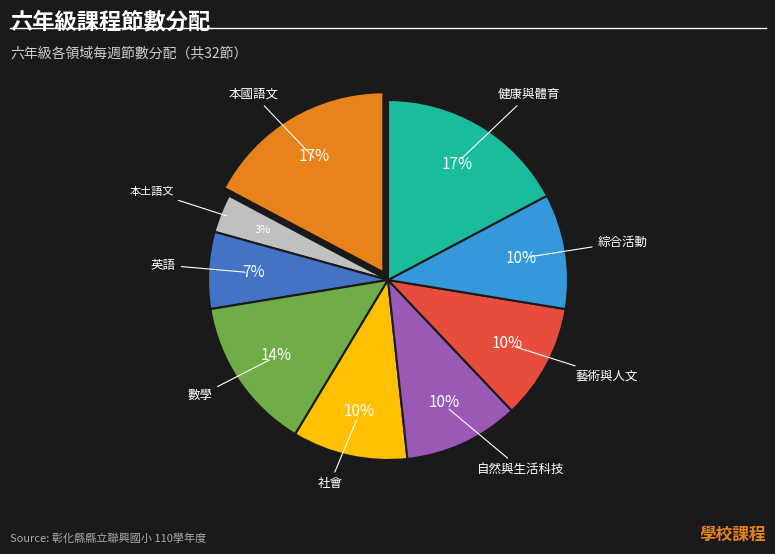

To the nearest percent, what is the average slice percentage?

11%